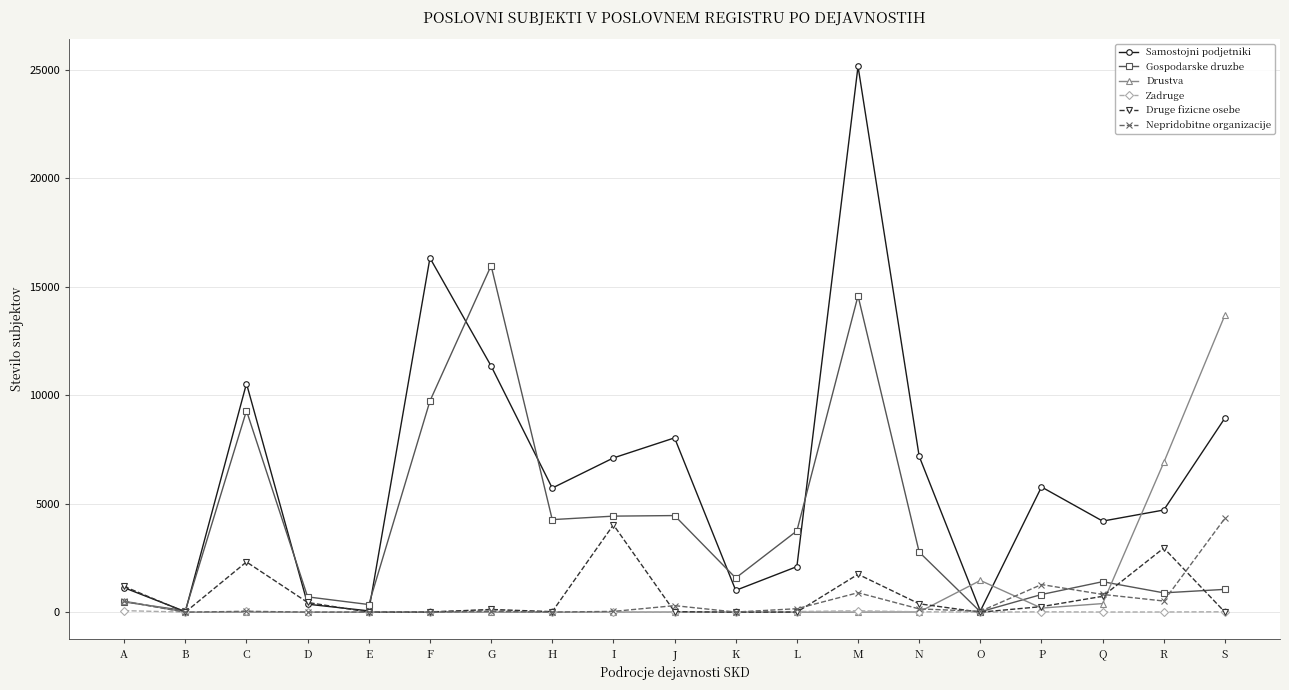

What is the difference between the maximum and minimum values in the Gospodarske druzbe series?

15952